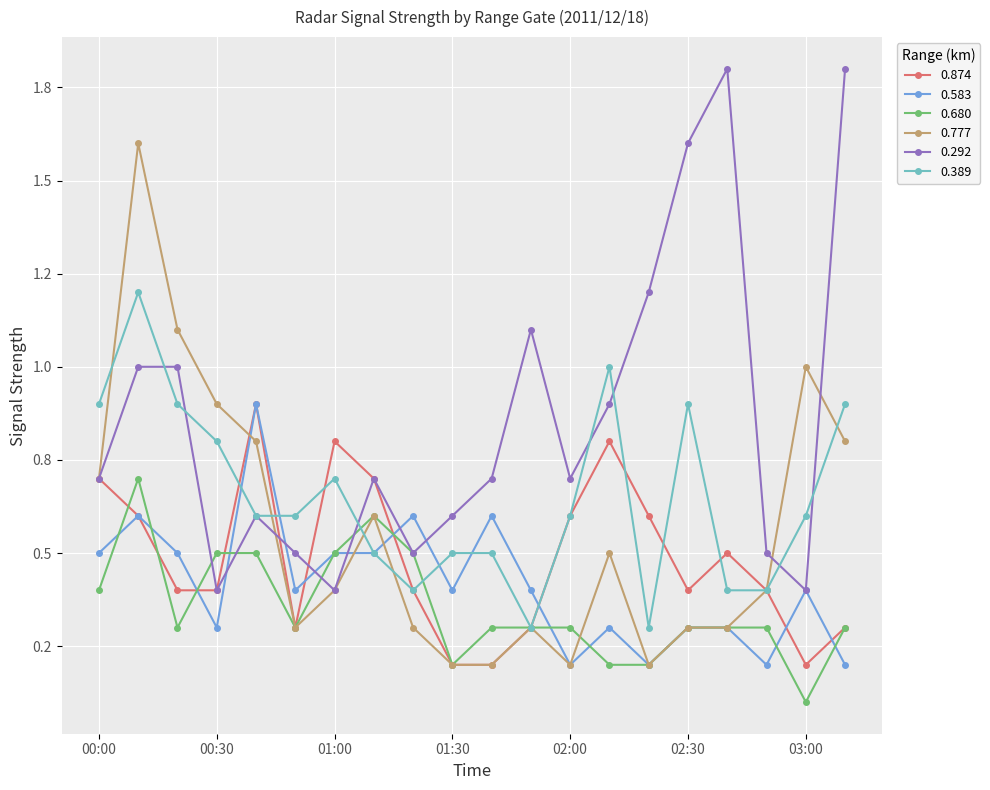

What are all the series names shown in the legend?

0.874, 0.583, 0.680, 0.777, 0.292, 0.389